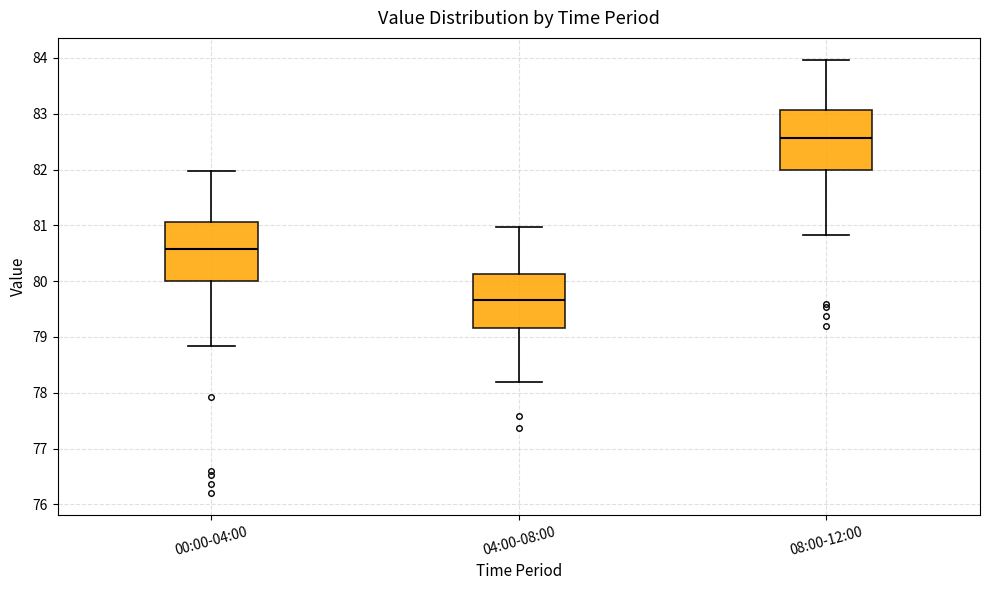

Which box has the lowest median line?

04:00-08:00